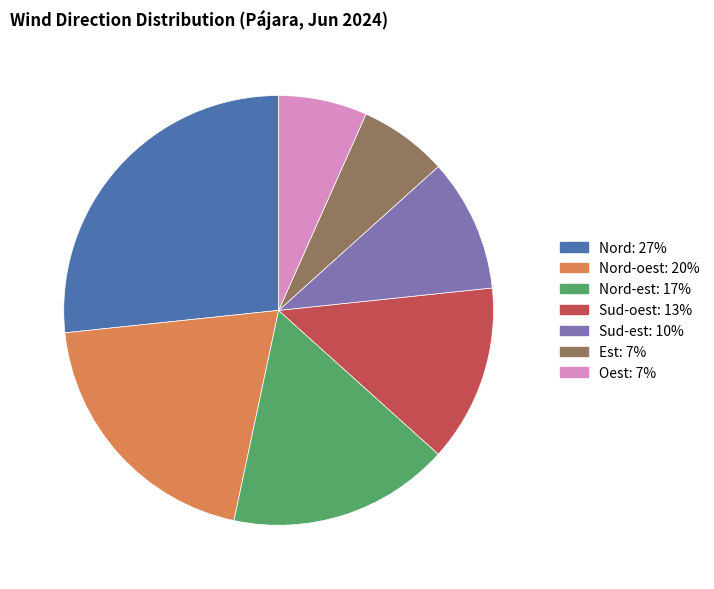

Is there any slice that represents more than half of the pie?

No